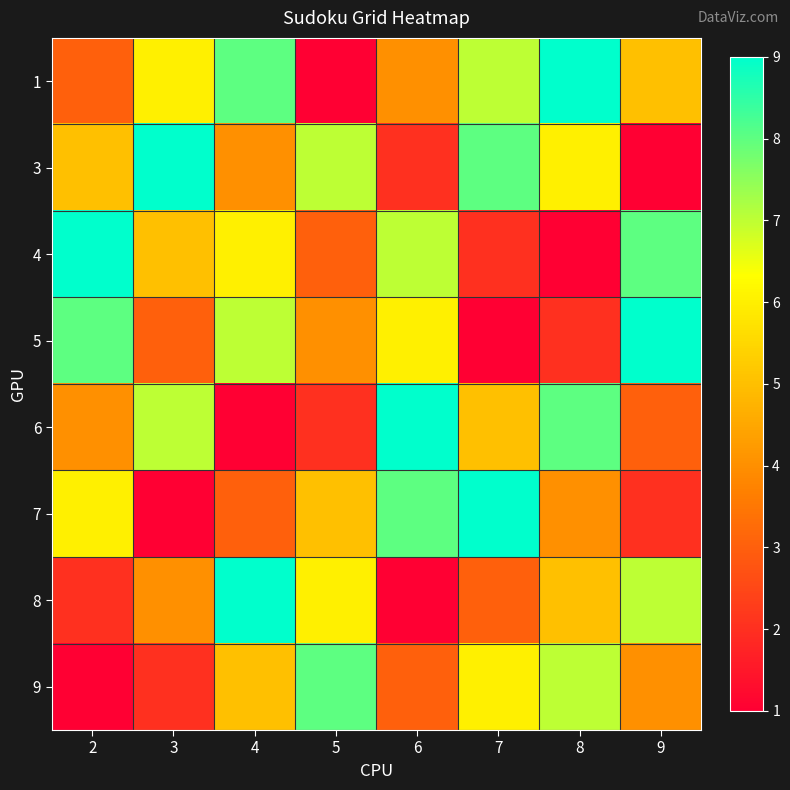

Which series has the widest spread of values?

1